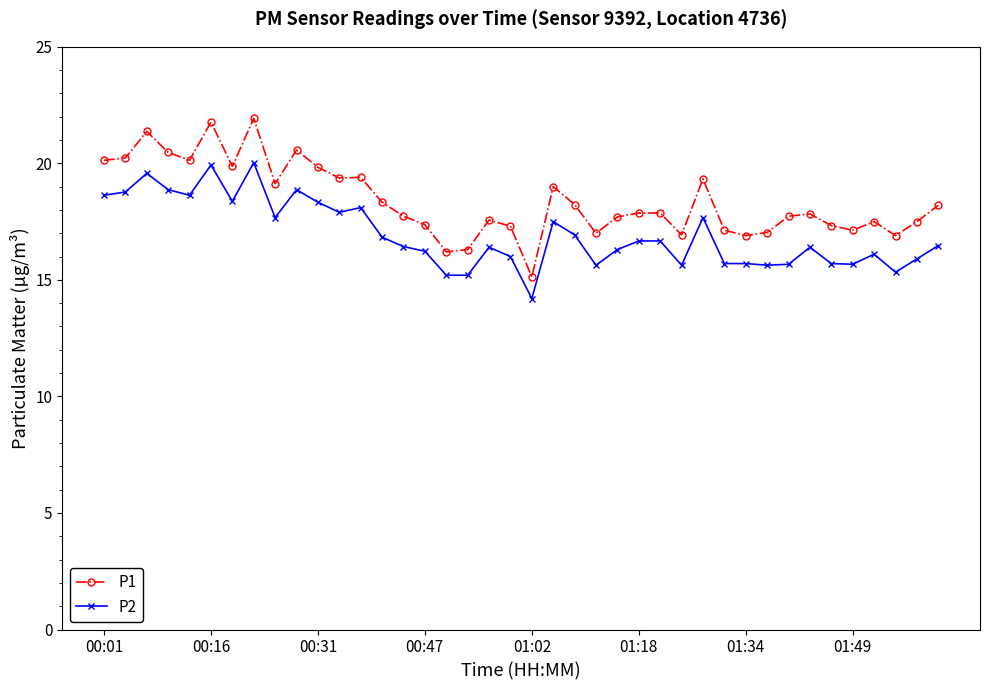

Which series has the widest spread of values?

P1